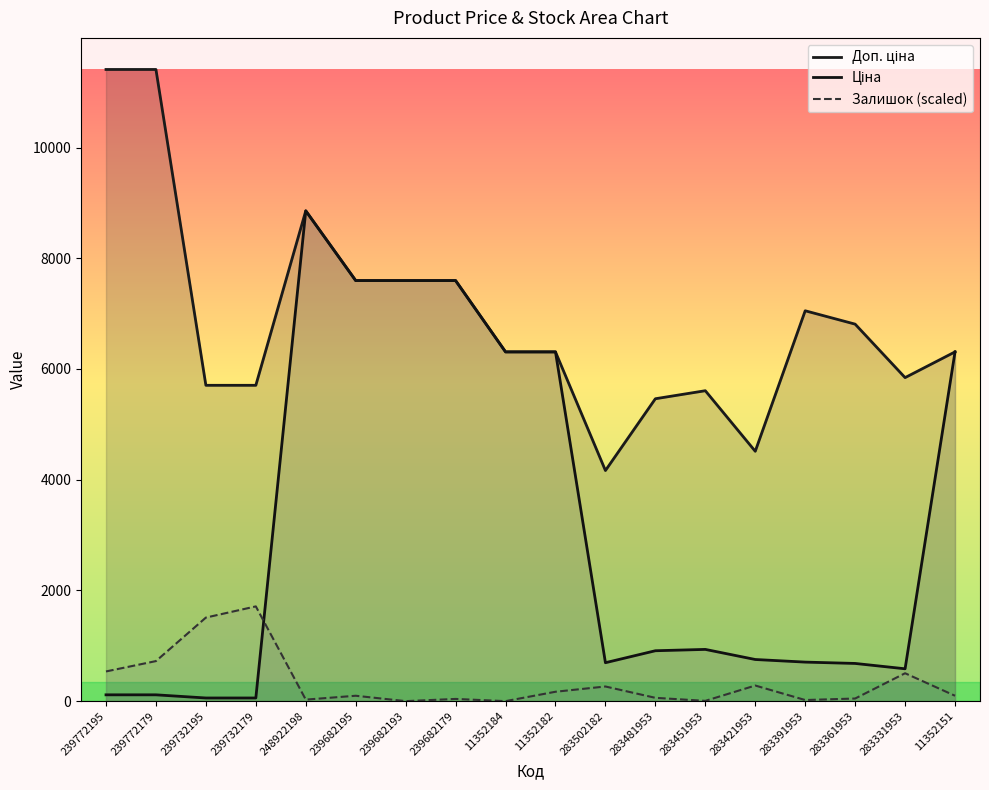

What is the value of the Залишок (scaled) point at the 16th from the left?

47.4